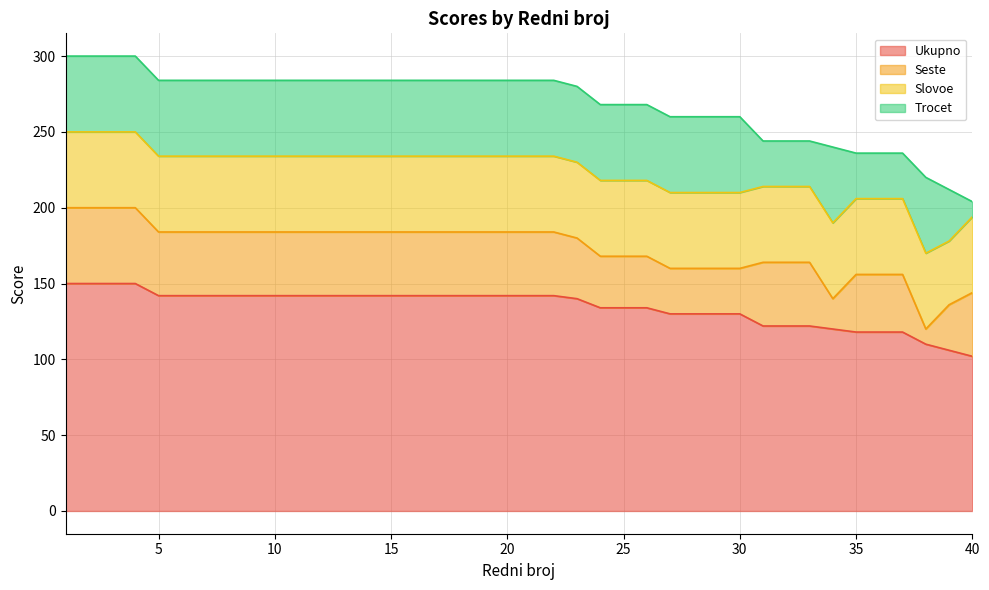

Which series has the largest total across all categories?

Ukupno